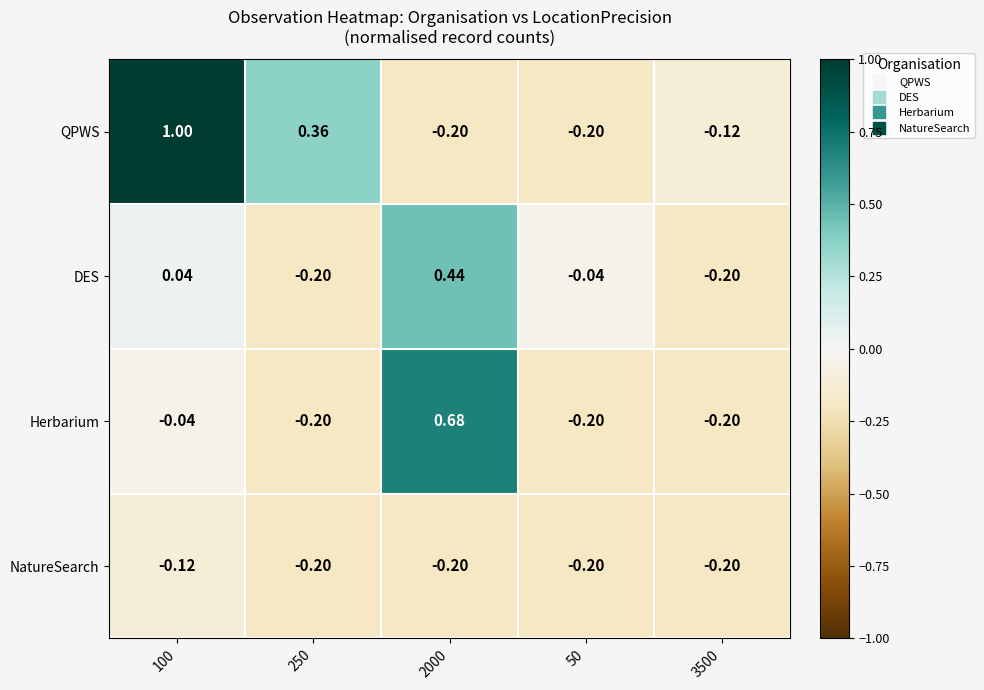

List the series in order of their peak value, highest first.

QPWS, Herbarium, DES, NatureSearch